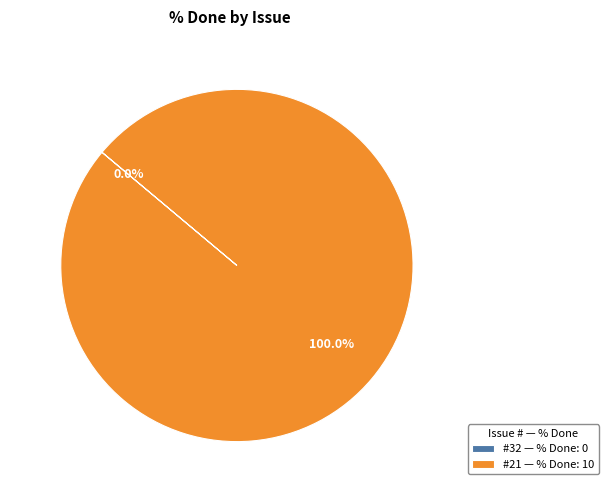

To the nearest percent, what is the difference between the largest and smallest slice percentages?

100%